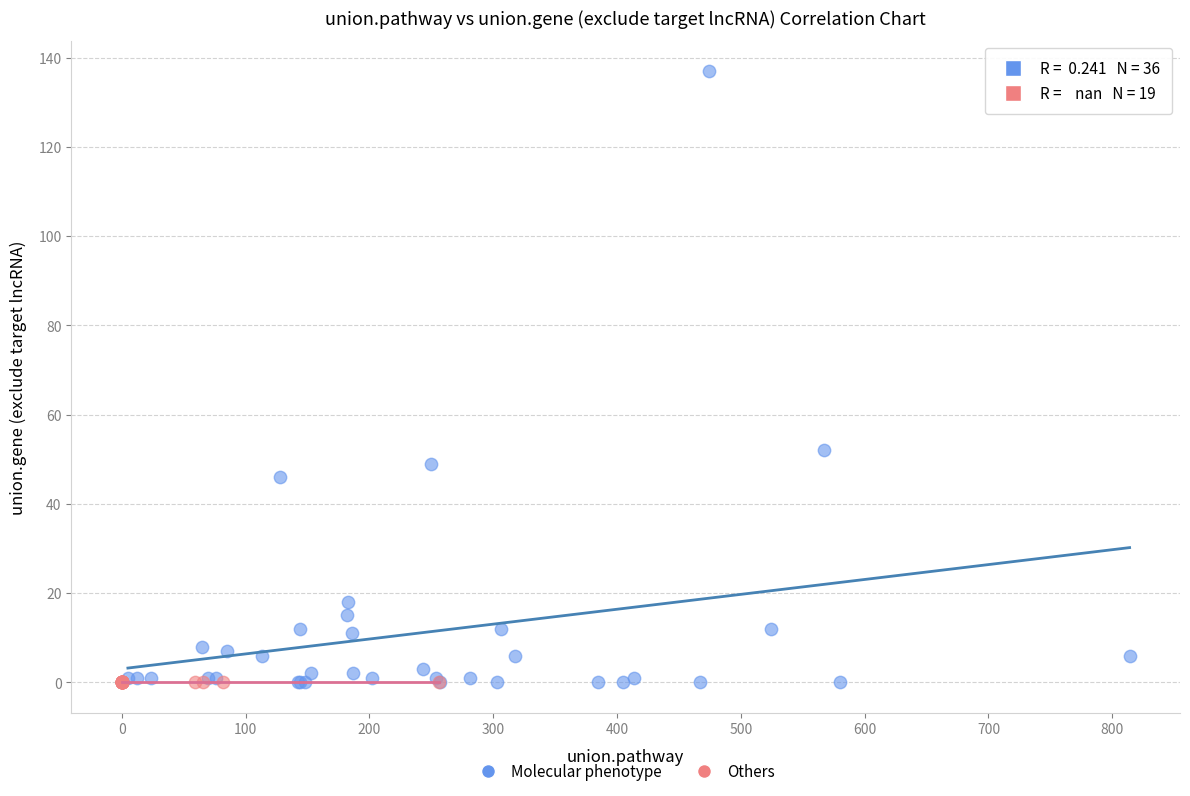

Which series reaches the maximum Y coordinate?

Molecular phenotype